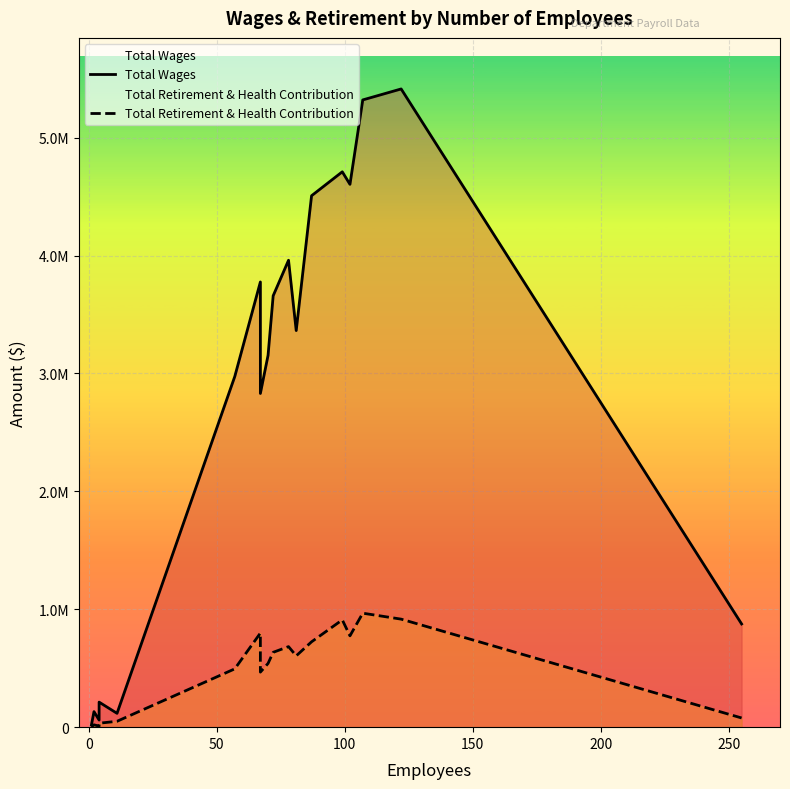

True or false: Total Wages and Total Retirement & Health Contribution intersect in this chart.

False